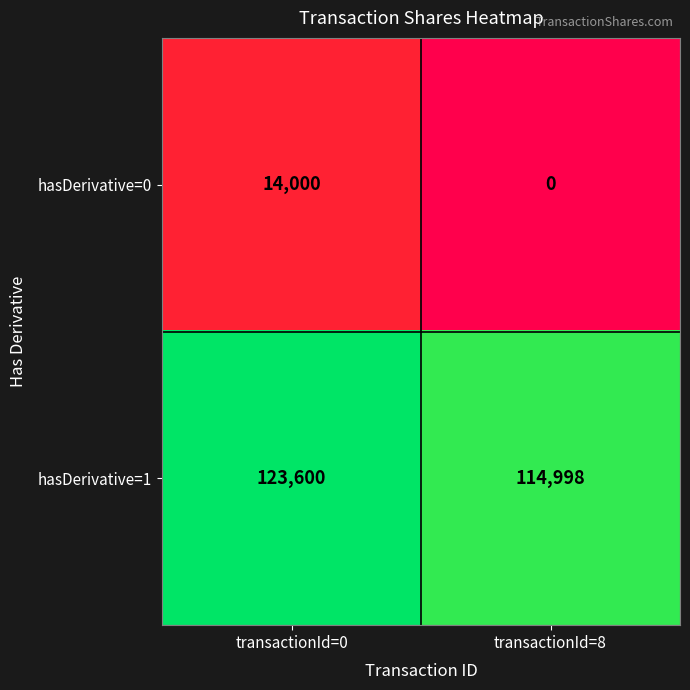

The hasDerivative=0 series shows -4957 at transactionId=8. True or false?

False